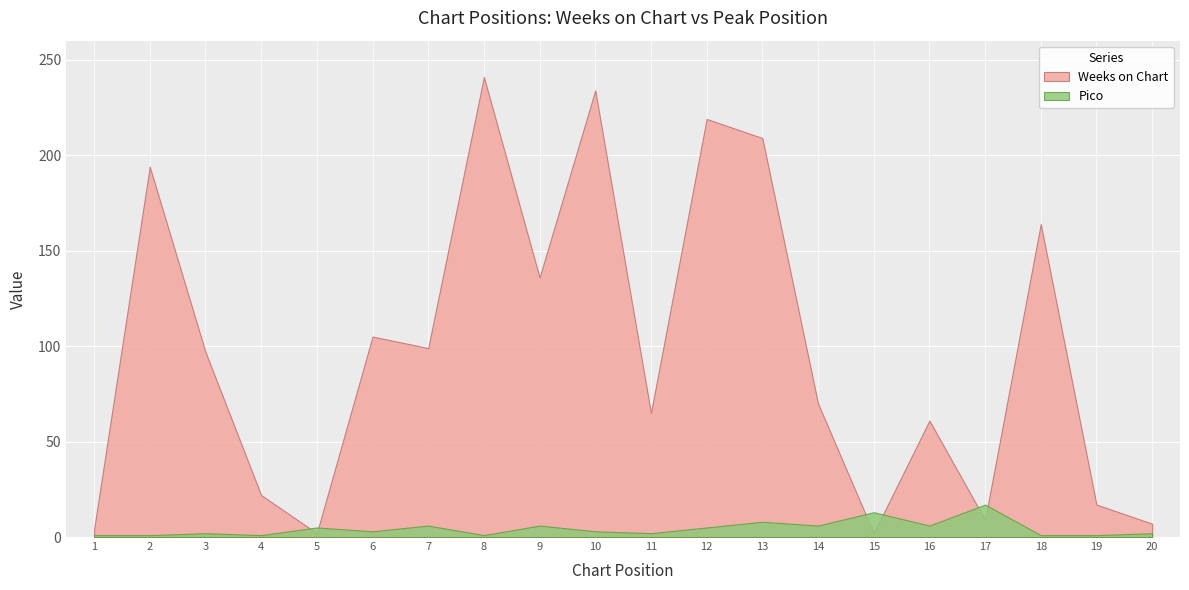

The value of Pico at 16 is 6. True or false?

True